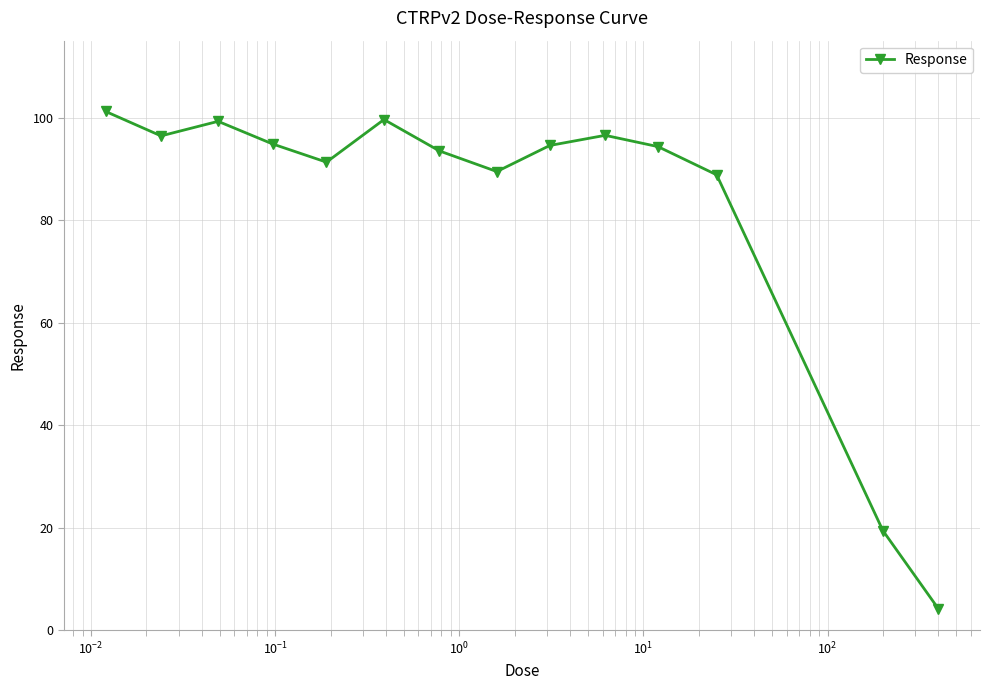

True or false: there are more than 2 points higher than both neighbors.

True